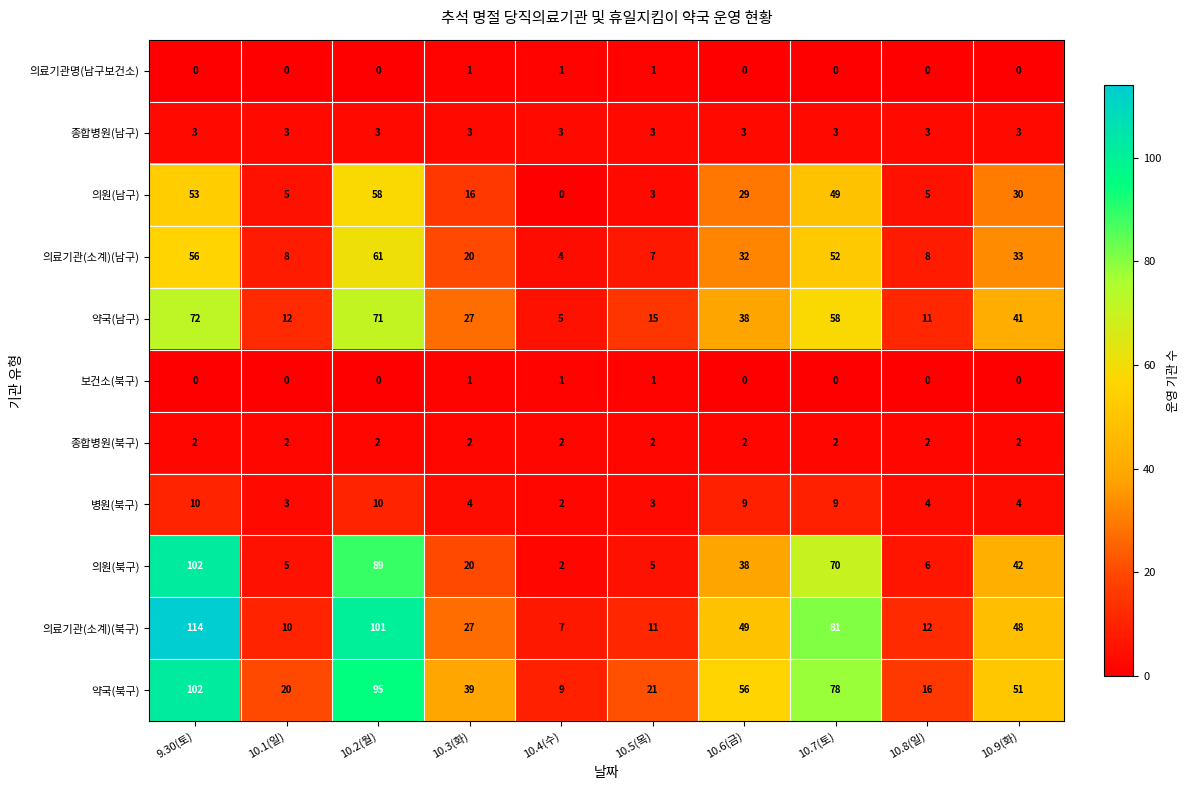

What is the maximum value shown in the chart?

114